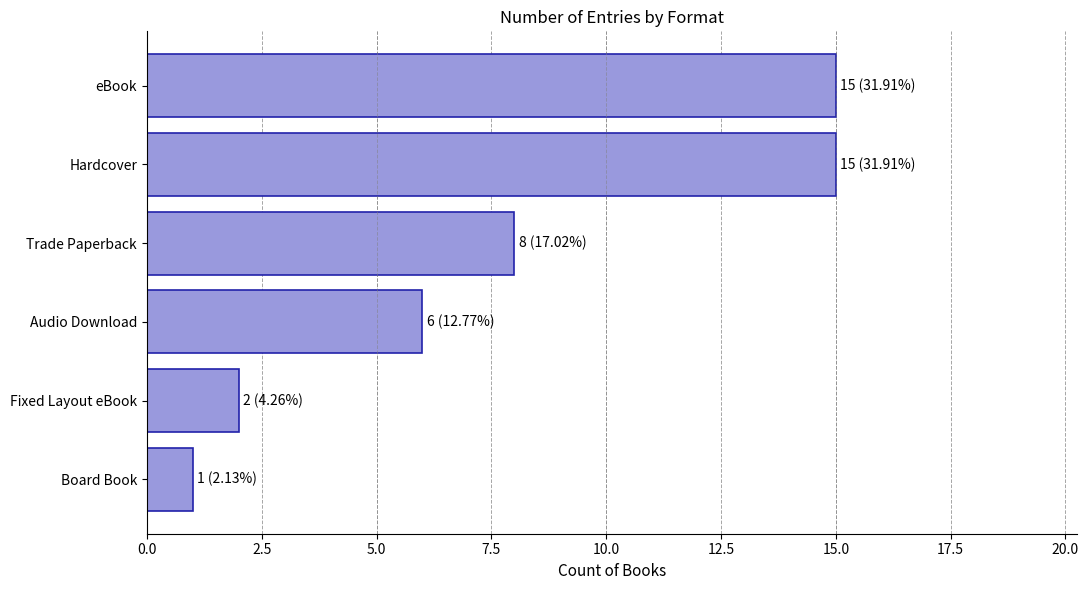

At which category does the chart reach its minimum across all series?

Board Book